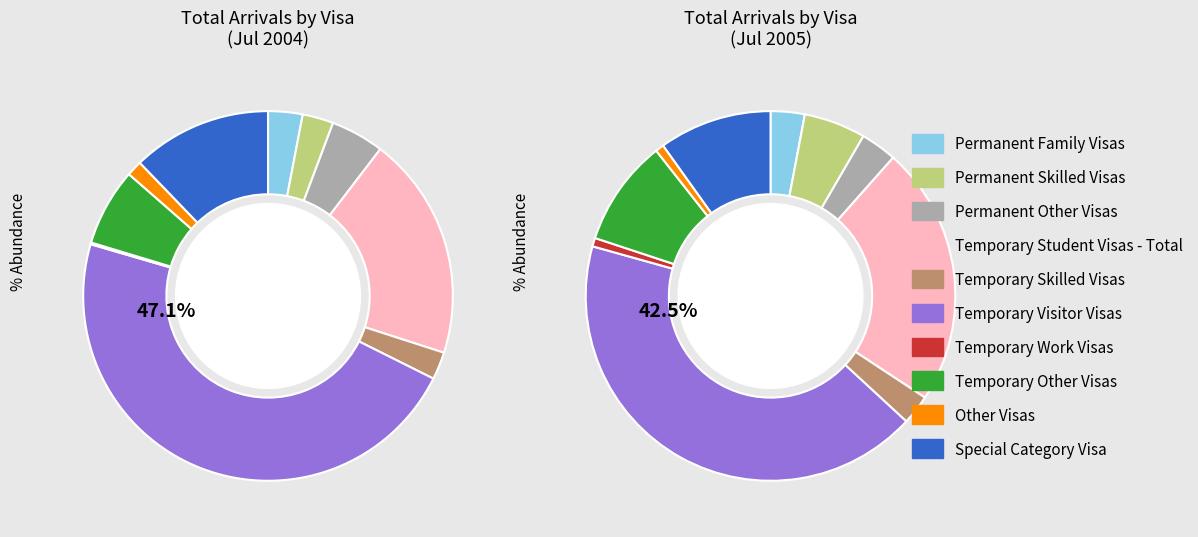

Rank the categories by value from highest to lowest.

Temporary Visitor Visas, Temporary Student Visas - Total, Special Category Visa, Temporary Other Visas, Permanent Other Visas, Permanent Family Visas, Permanent Skilled Visas, Temporary Skilled Visas, Other Visas, Temporary Work Visas